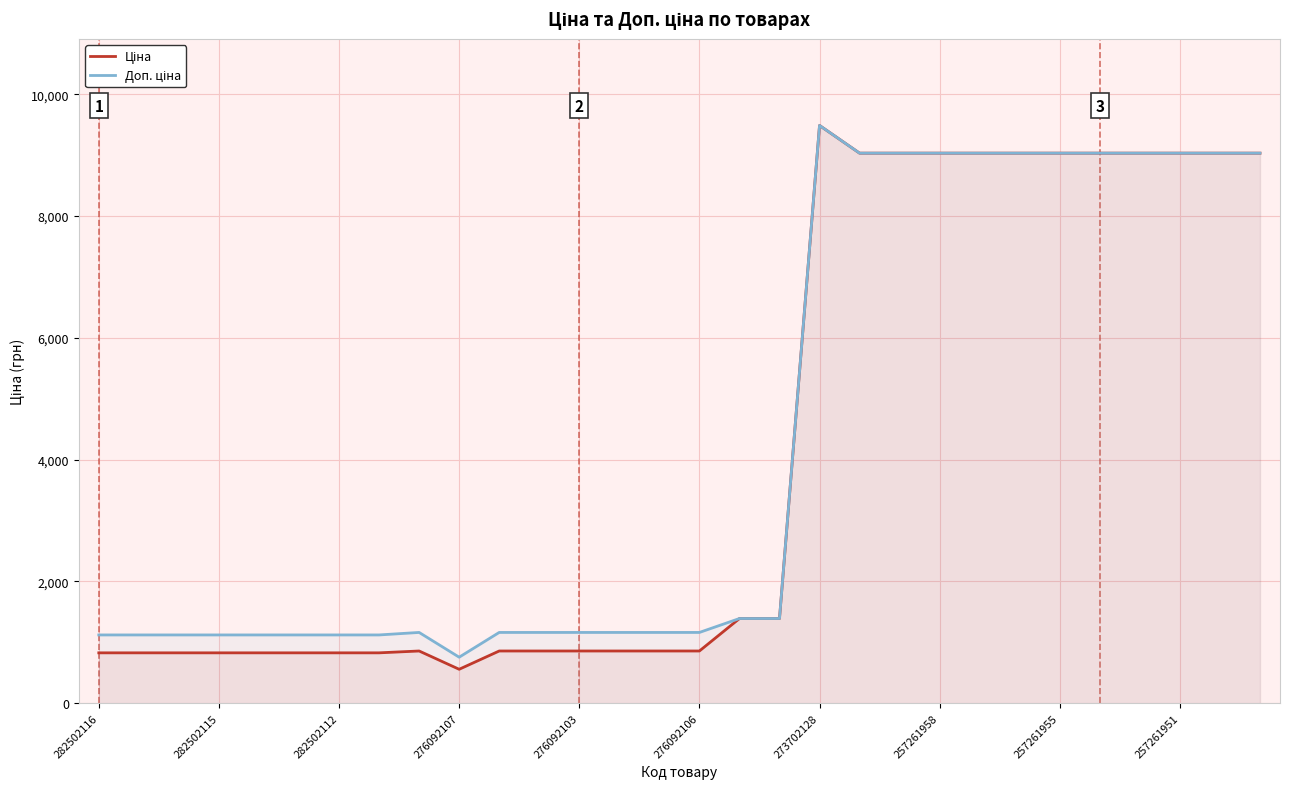

What is the minimum value shown in the chart?

557.6